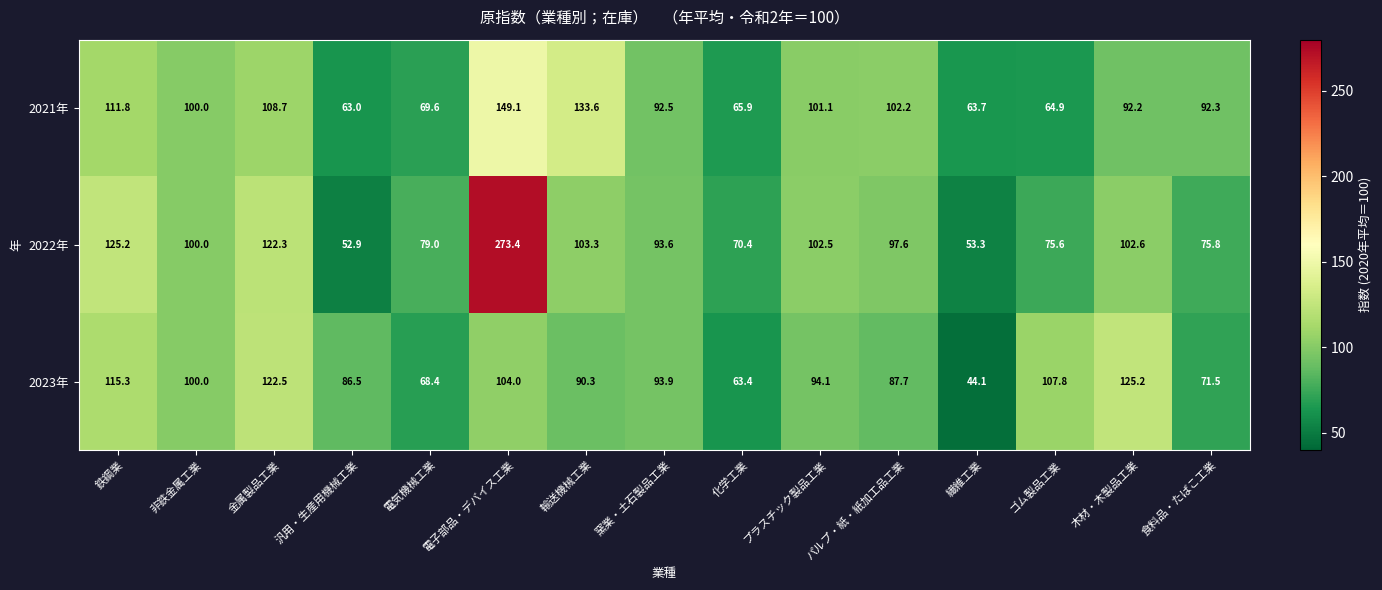

Count the number of categories in the chart.

15